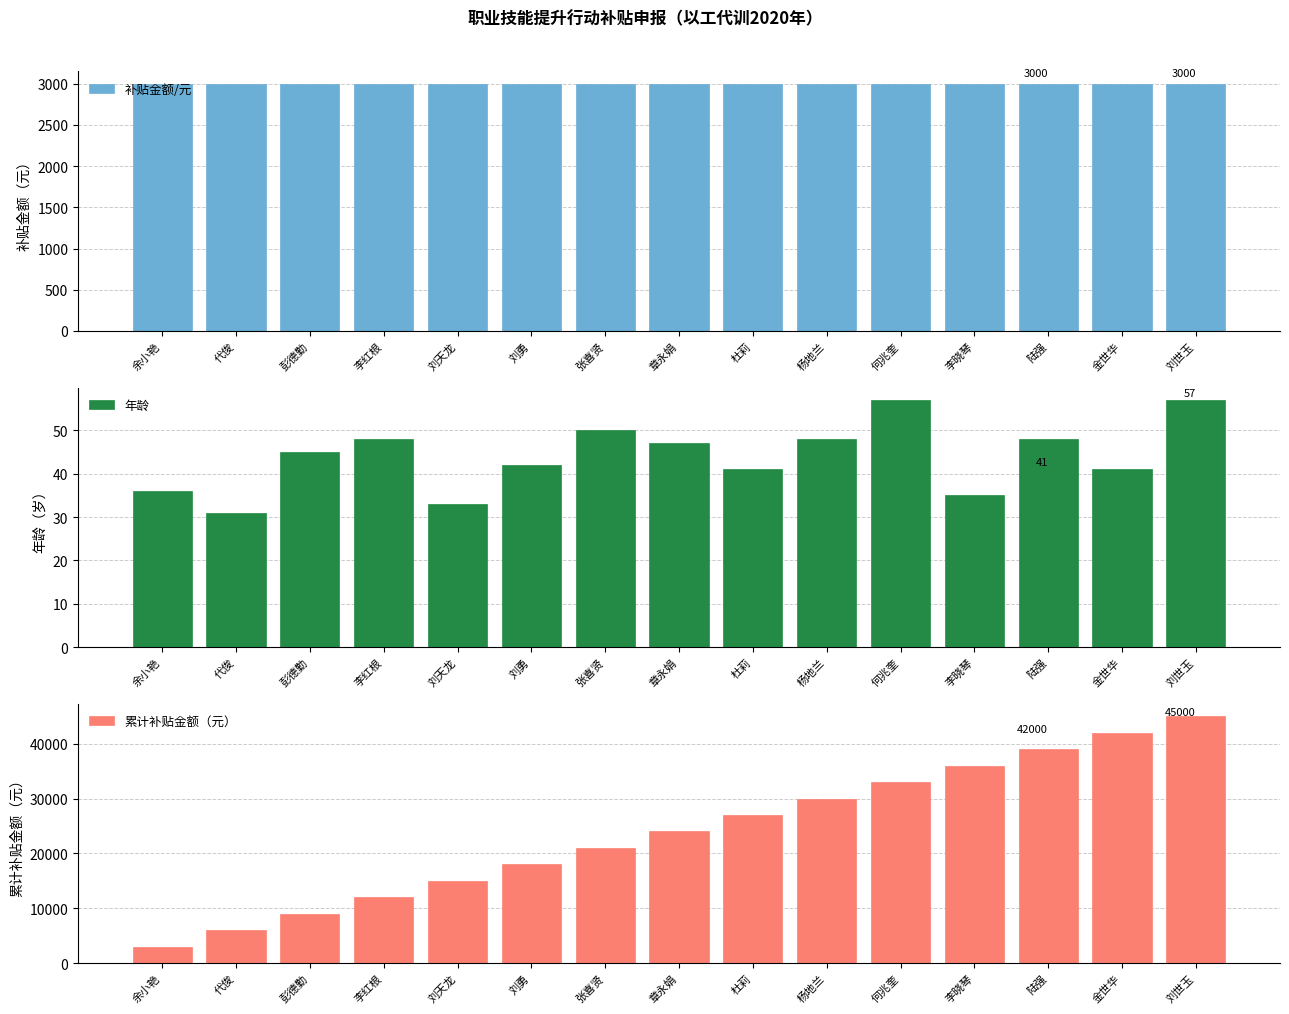

What is the difference between the 年龄 values at 刘世玉 and 李红根?

9